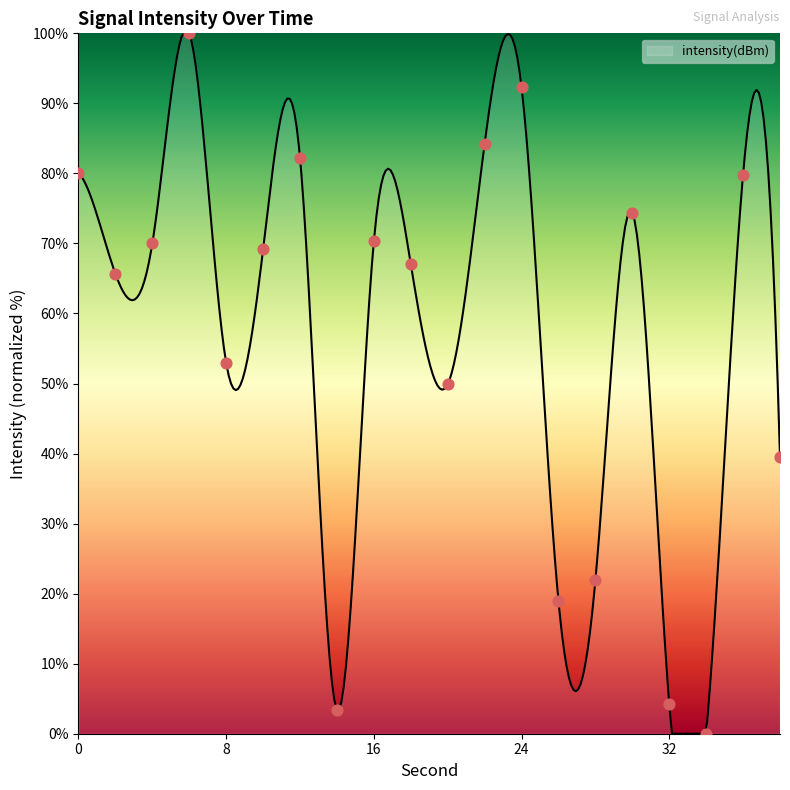

What is the ratio of the value at 14 to the value at 2?

0.1